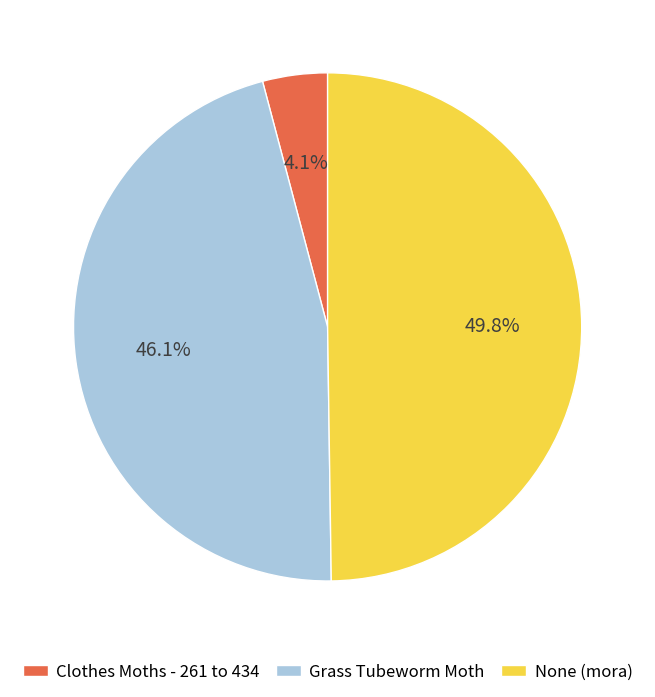

What is the ratio of the value at None (mora) to the value at Clothes Moths - 261 to 434?

12.1